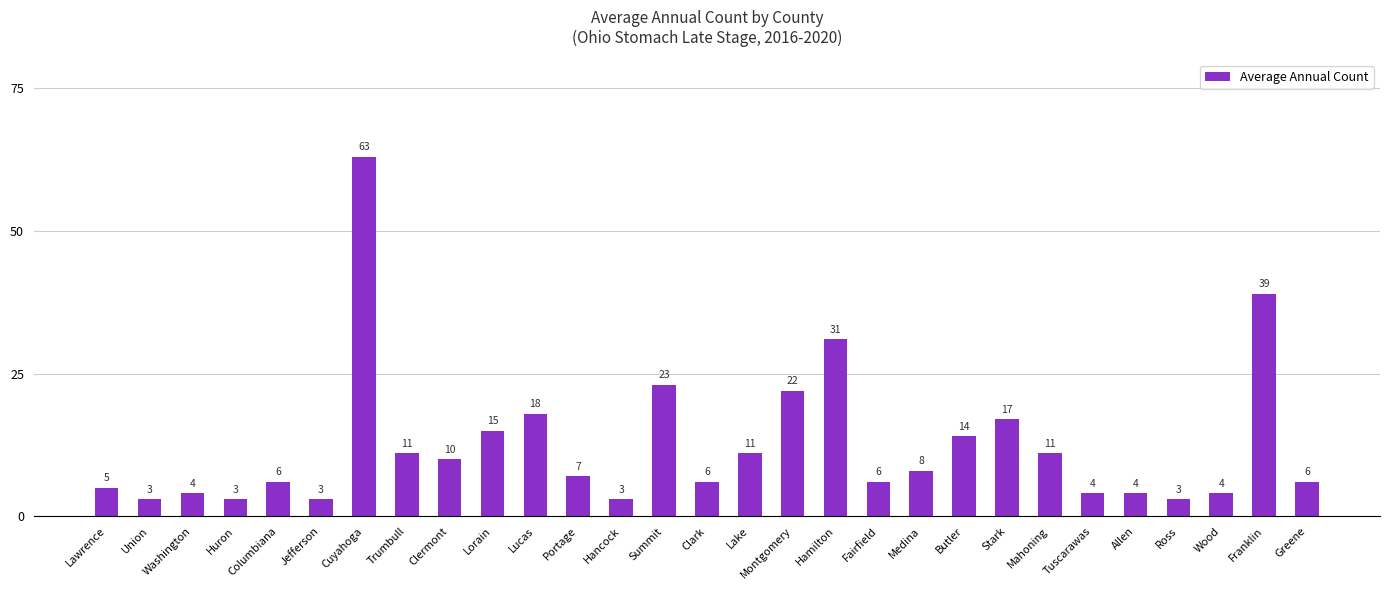

How many data points are less than 7?

14